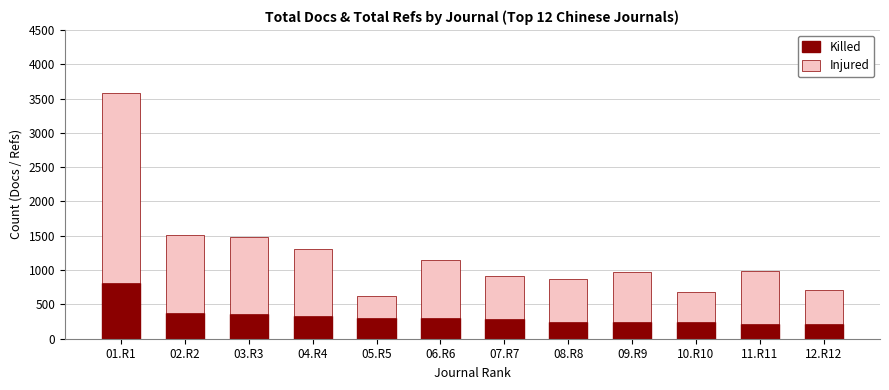

At which category is the sum across all series the highest?

01.R1